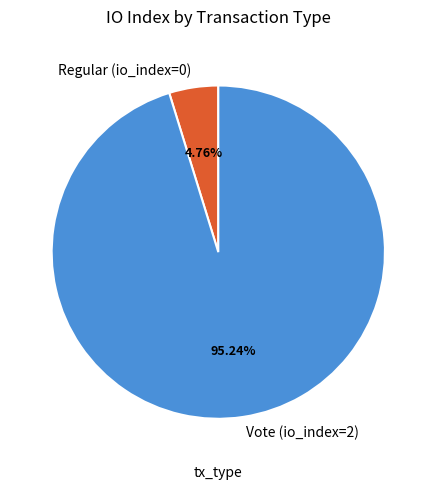

Rank the categories by value from highest to lowest.

Vote (io_index=2), Regular (io_index=0)